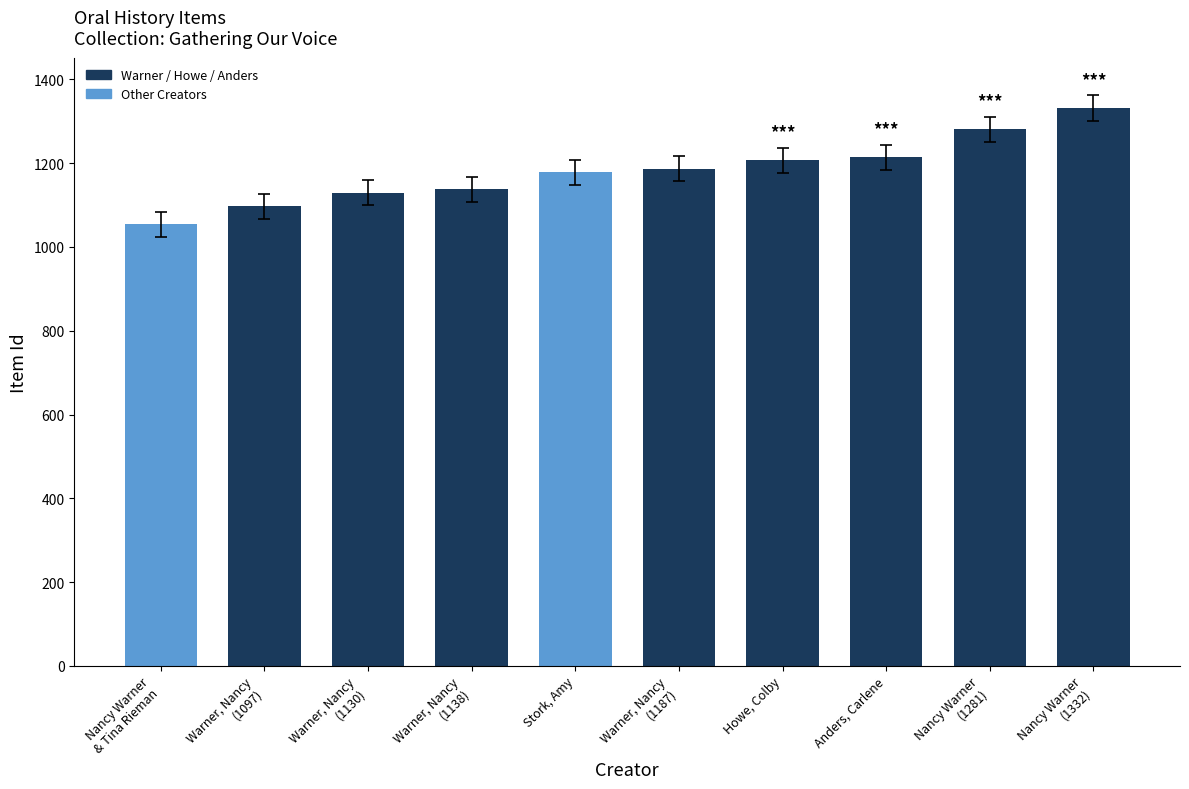

What is the ratio of the value at Howe, Colby to the value at Stork, Amy?

1.0